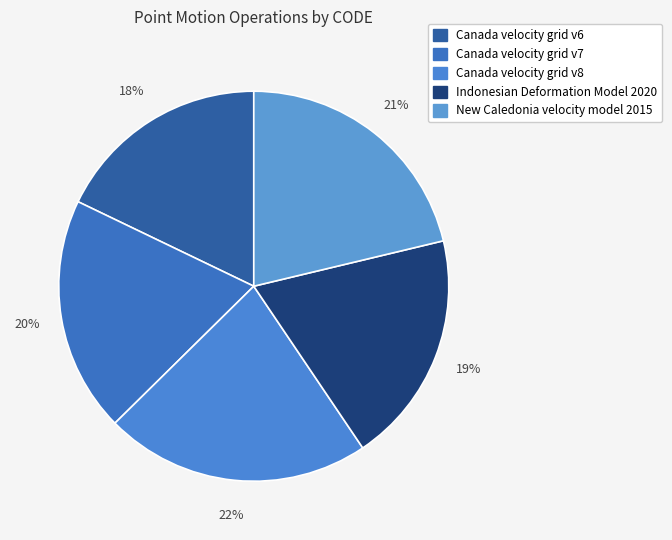

To the nearest percent, what is the difference between the largest and smallest slice percentages?

4%